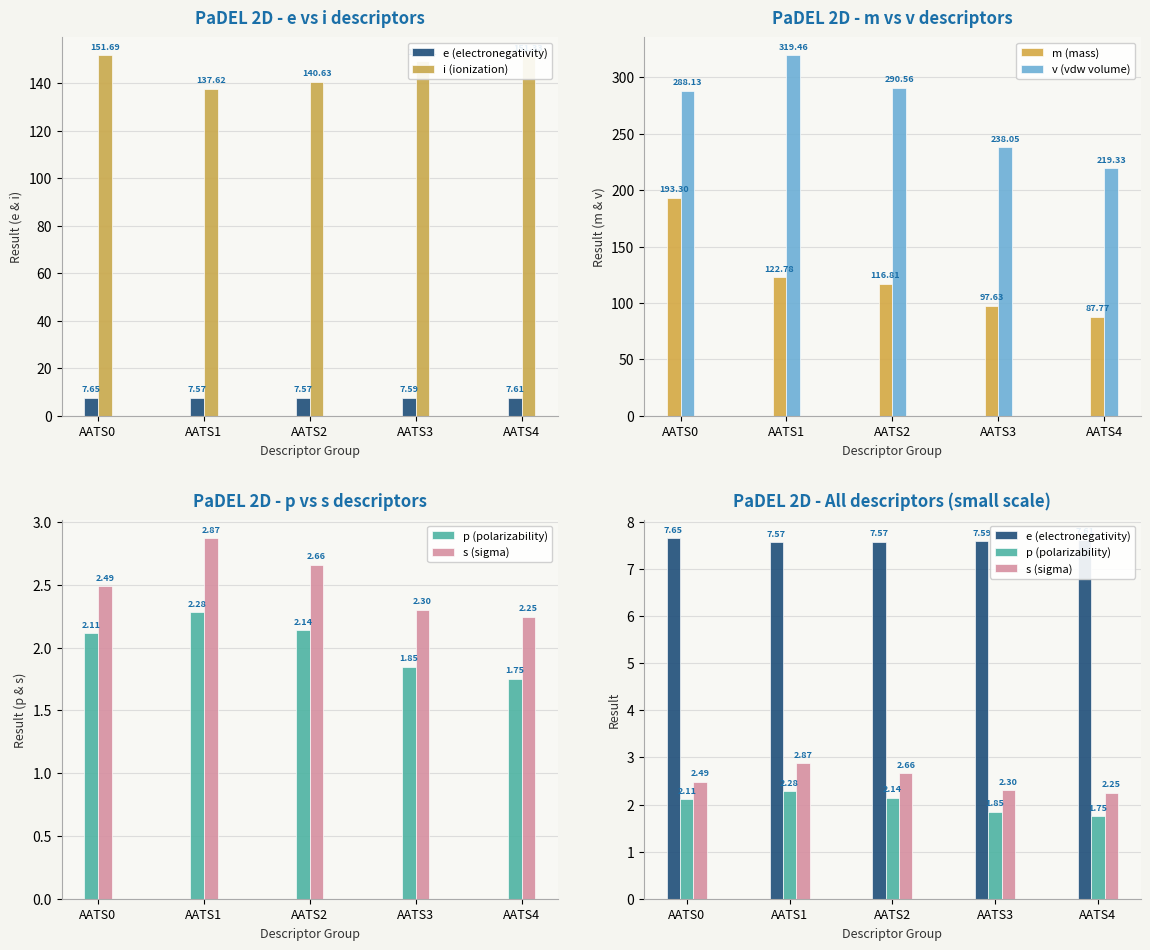

At which category does the chart reach its peak across all series?

AATS1